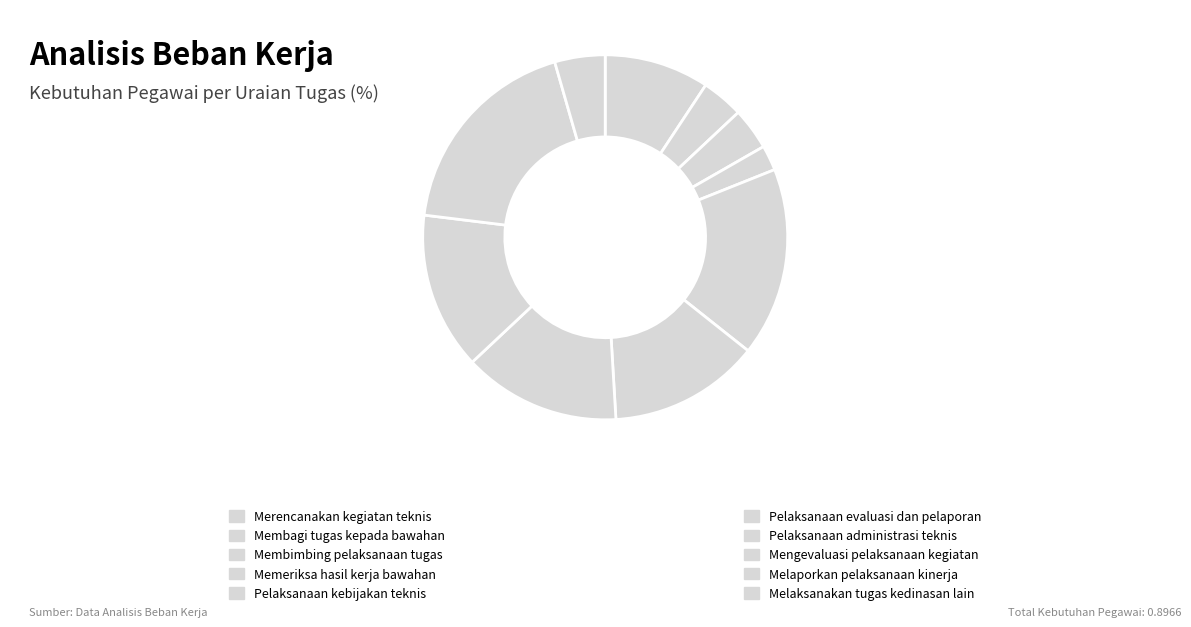

How many slices are in this pie chart?

10